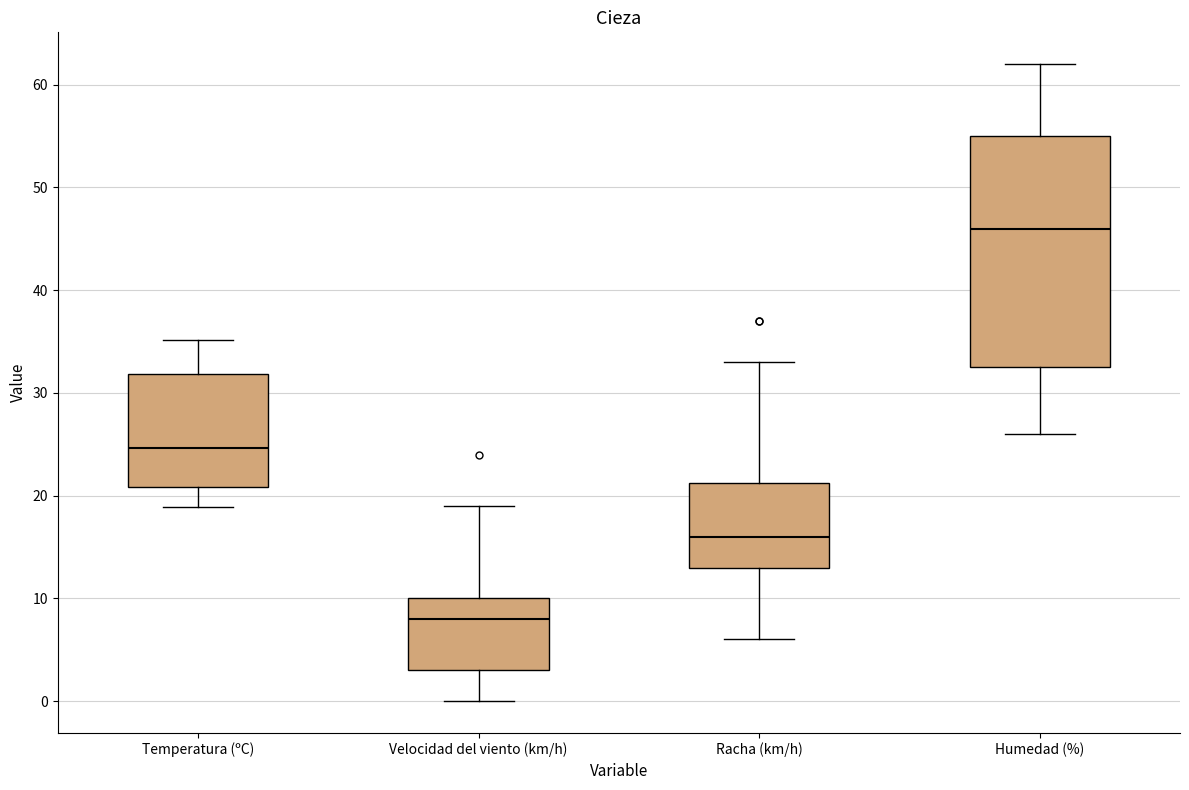

Where does the median line of the box for Racha (km/h) sit on the y-axis? The values are not printed on the chart, so give them approximately, as read against the axis.

16